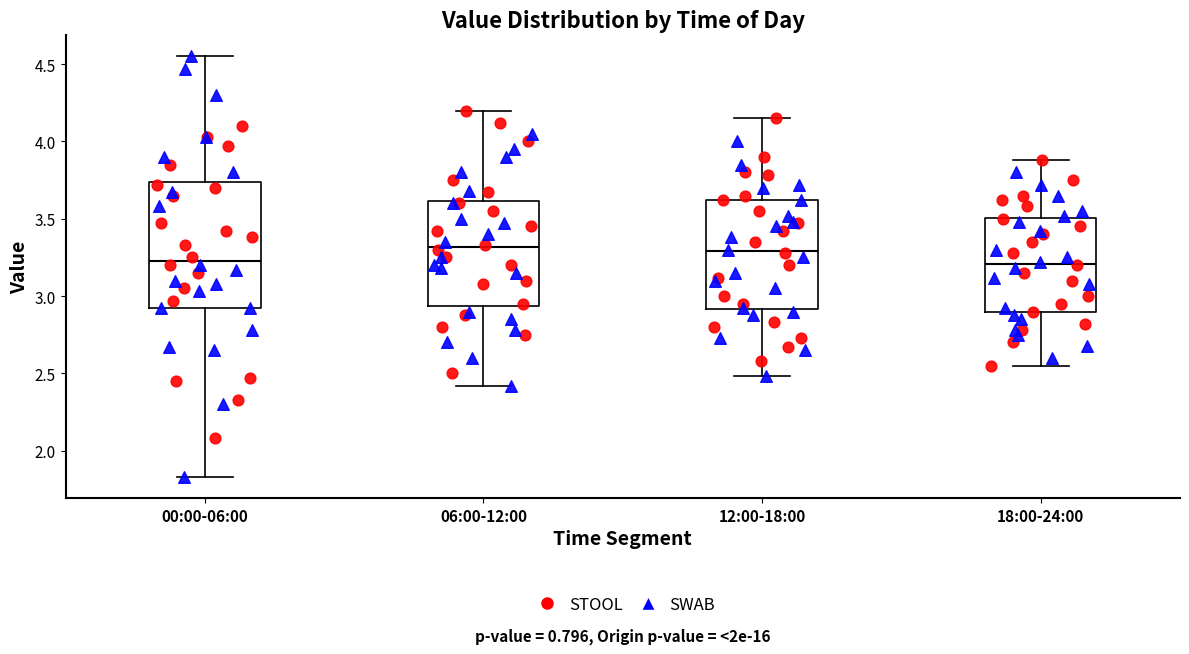

Which box is the tallest, from its lower edge to its upper edge?

00:00-06:00